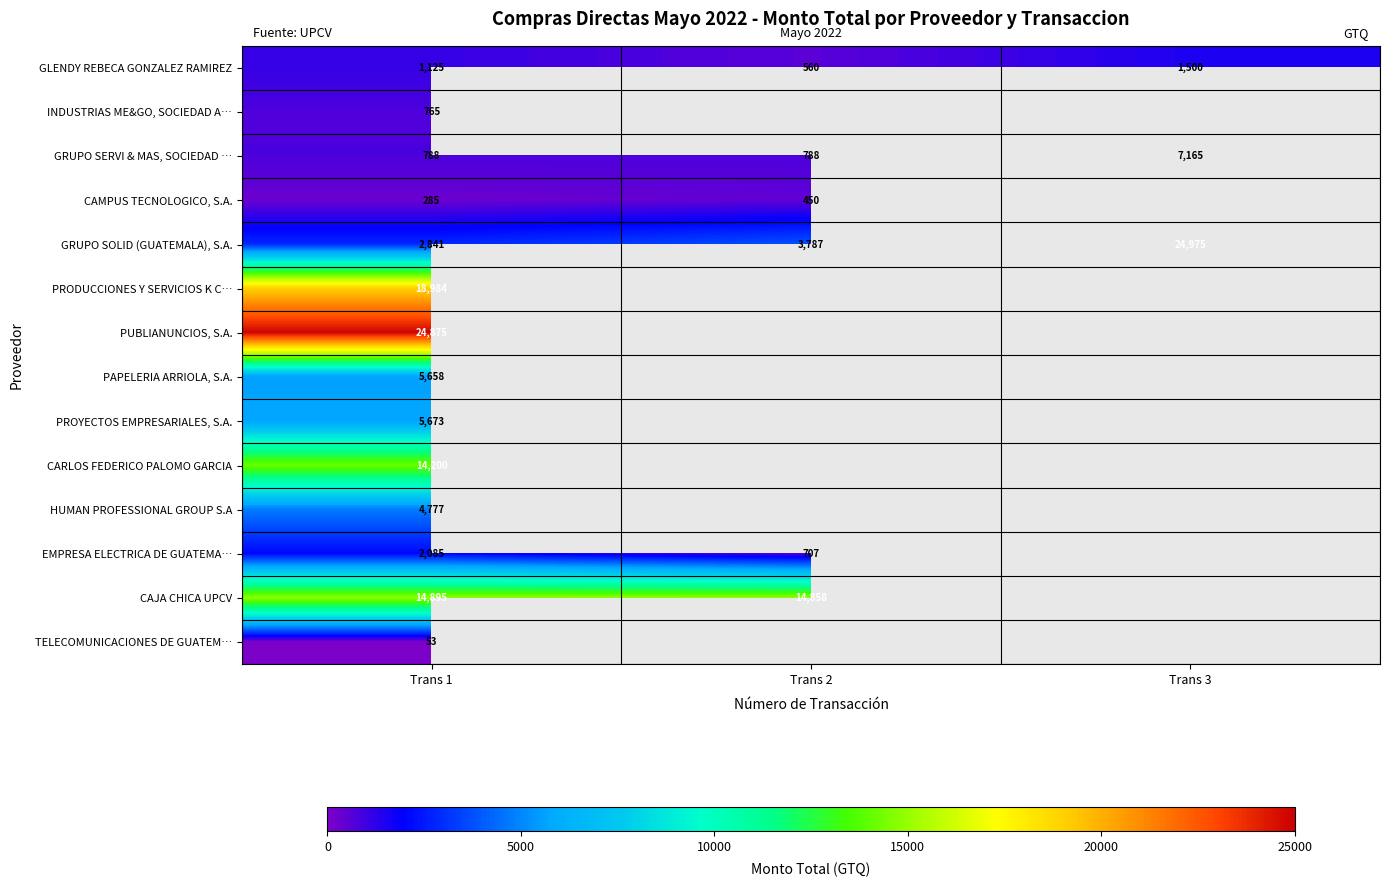

What is the difference between the maximum and minimum values in the GRUPO SOLID (GUATEMALA), S.A. series?

22134